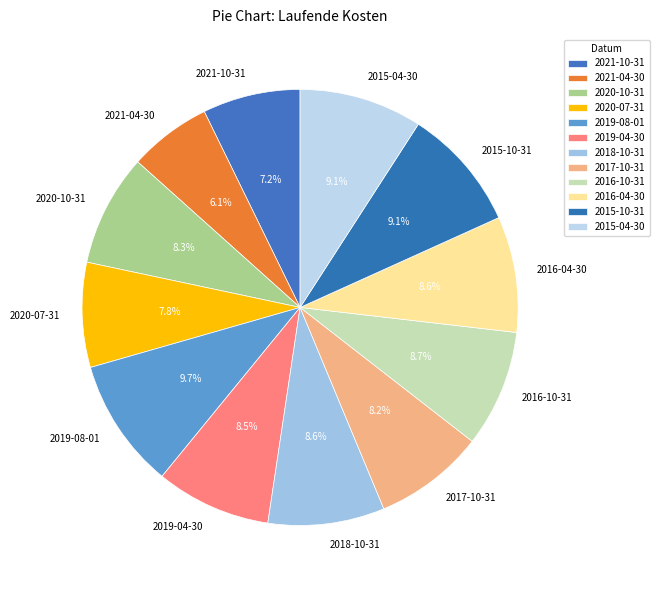

To the nearest percent, what is the difference between the largest and smallest slice percentages?

4%